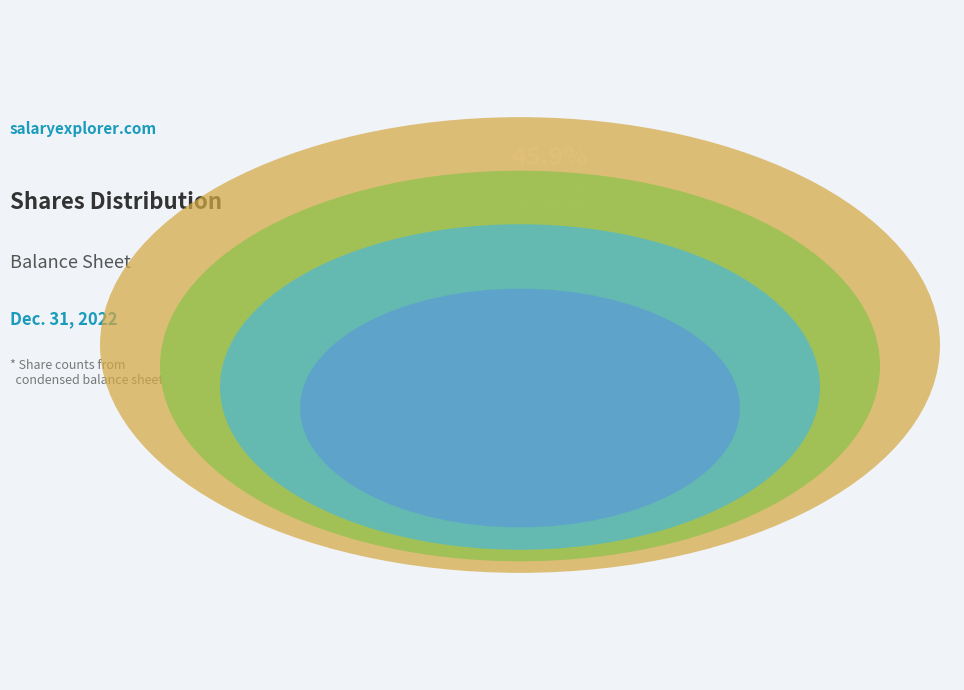

What is the change in value from Common stock, shares issued to Preferred stock, shares authorized?

-133161000